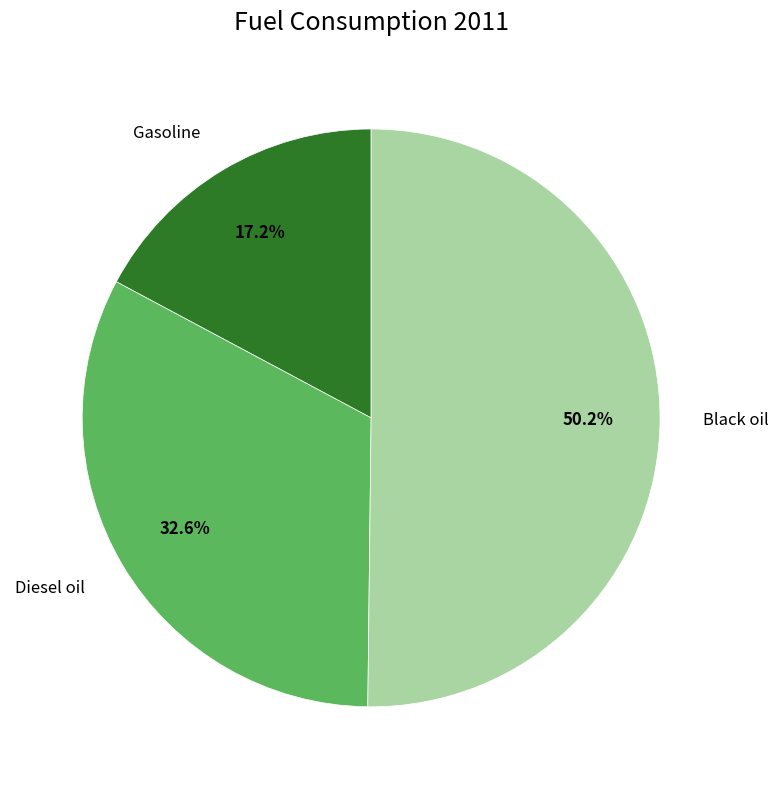

How many slices are in this pie chart?

3